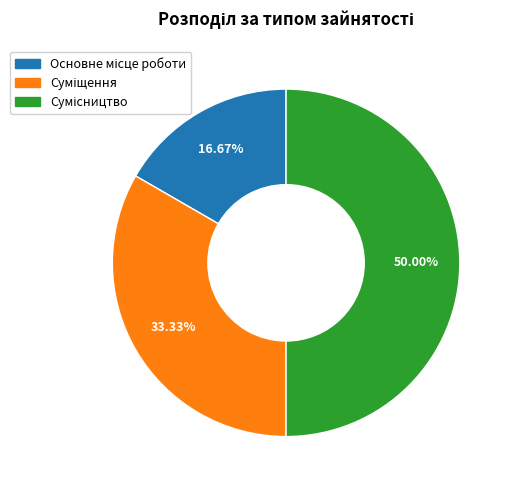

How many slices are in this pie chart?

3